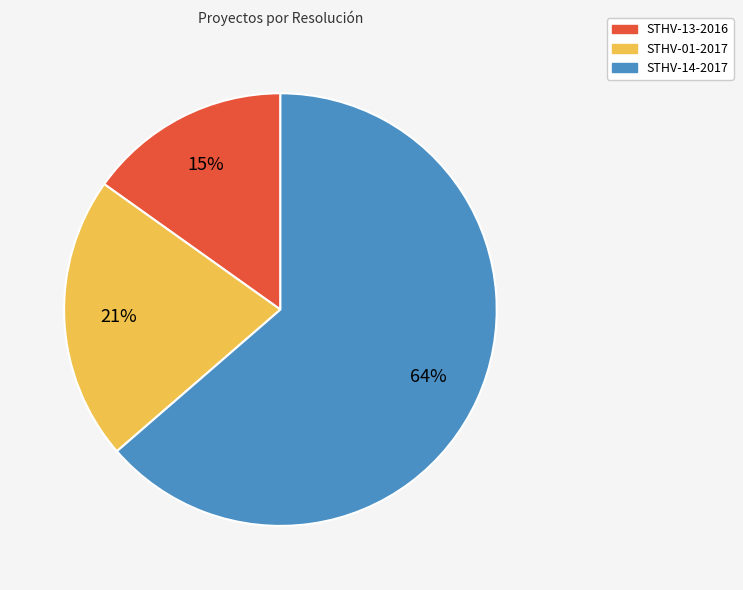

Rank the categories by value from highest to lowest.

STHV-14-2017, STHV-01-2017, STHV-13-2016